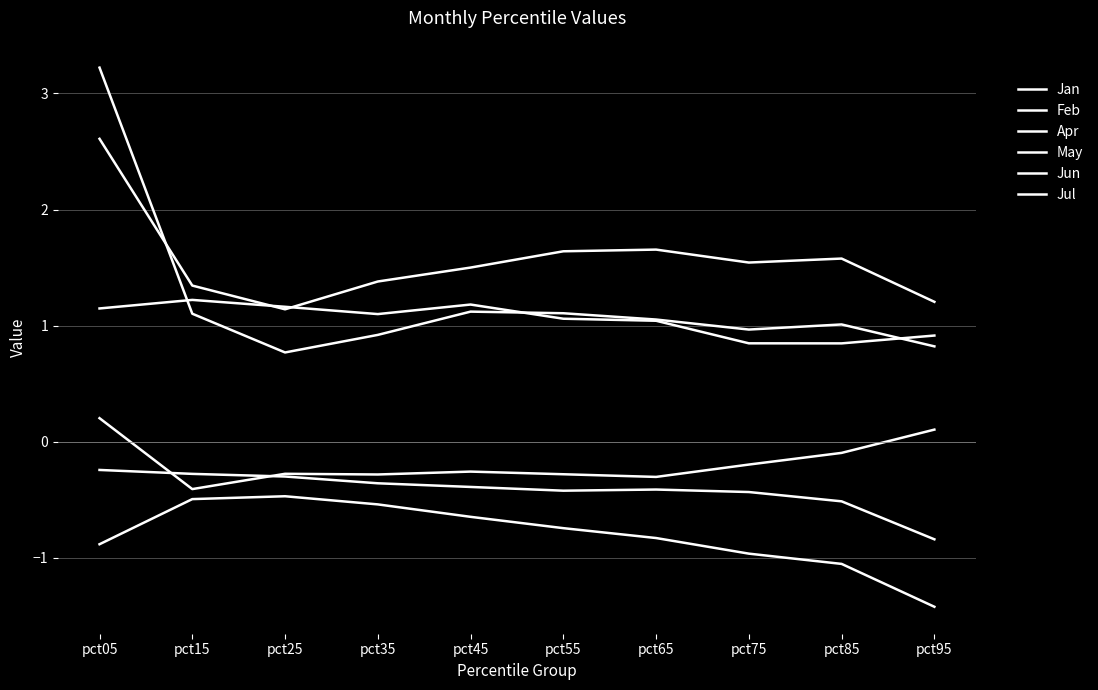

How many lines are shown in the chart?

6